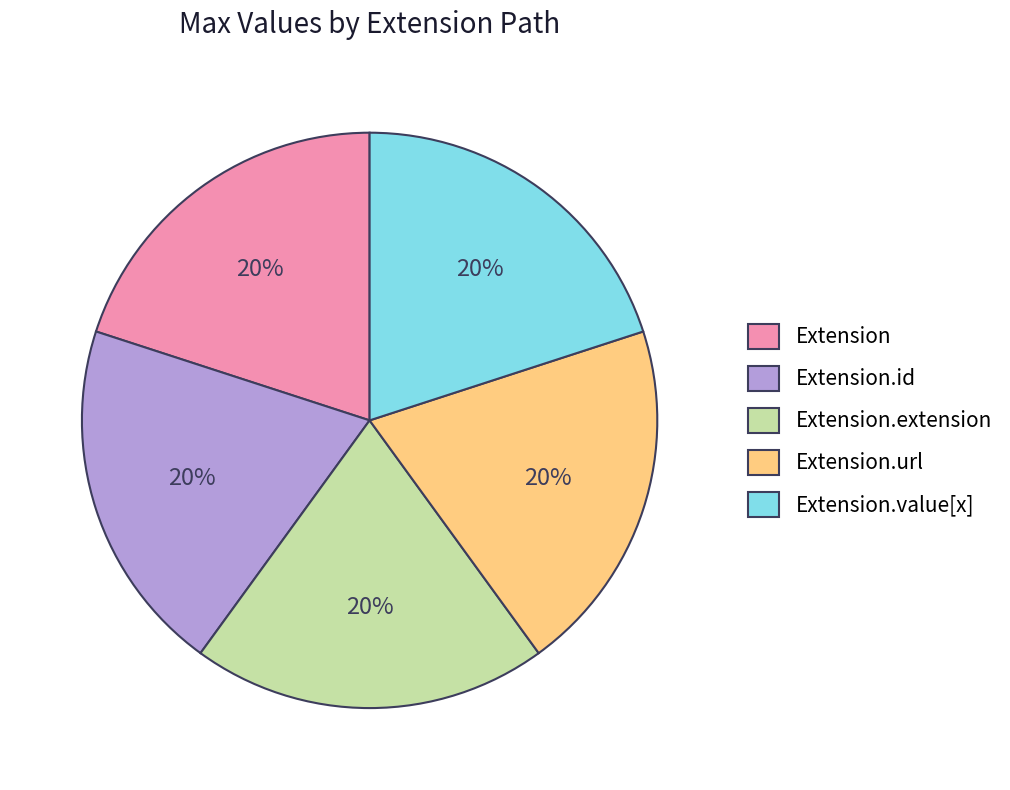

To the nearest percent, what is the difference between the largest and smallest slice percentages?

0%